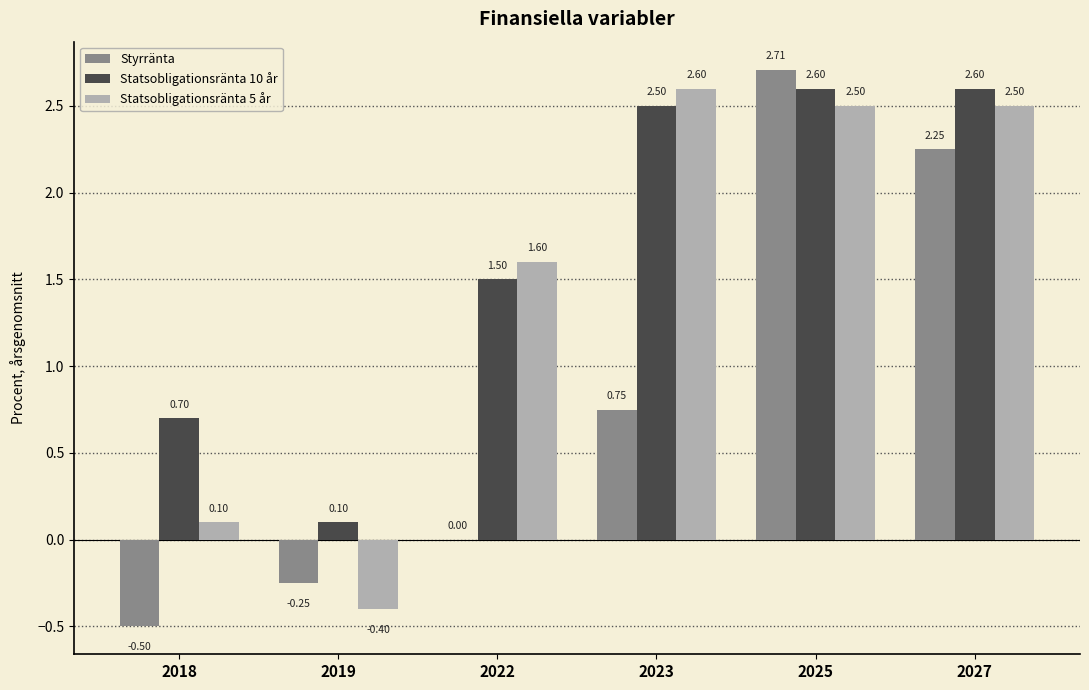

Which series changed the most between 2018 and 2019?

Statsobligationsränta 10 år